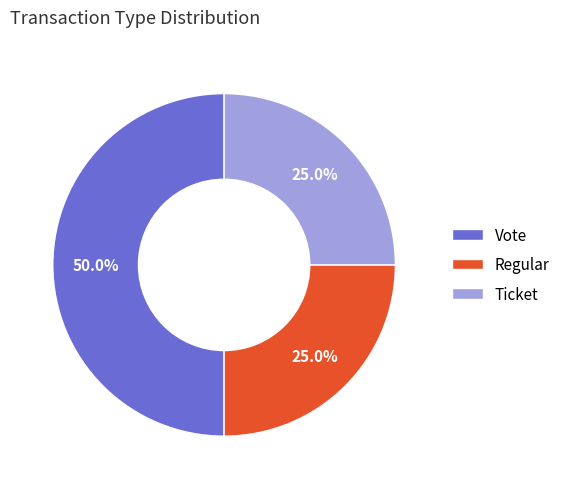

To the nearest percent, what percentage of the pie is Vote?

50%